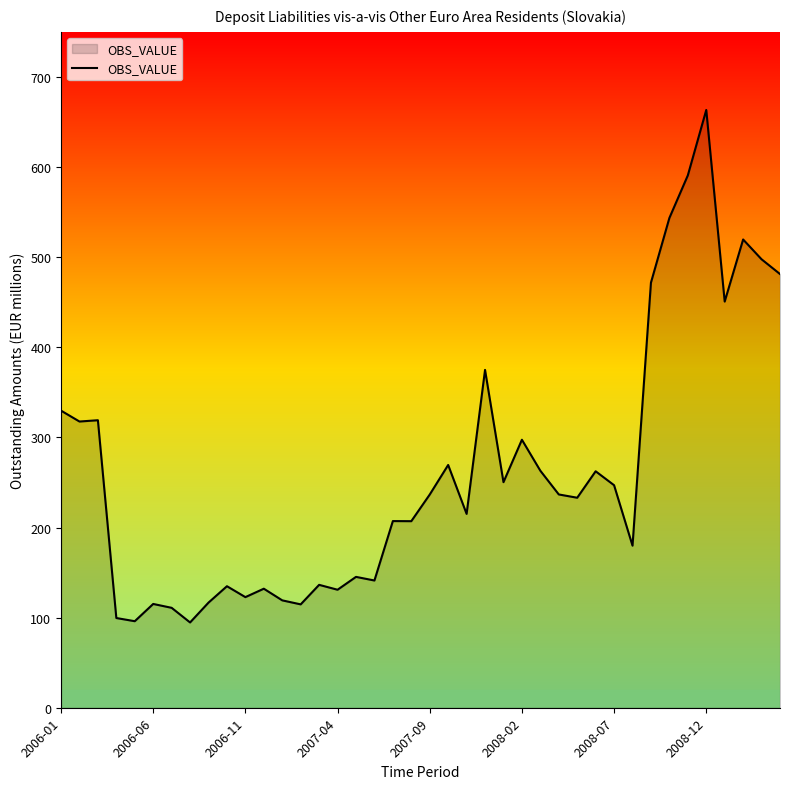

What is the minimum value shown in the chart?

94.6